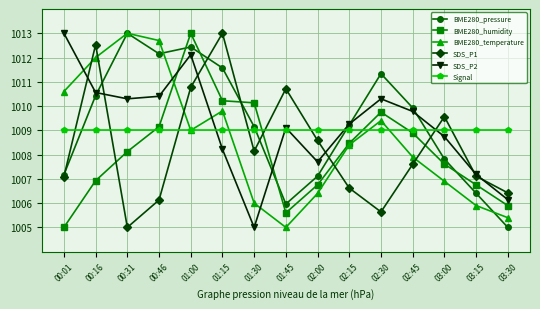

What is the label of the 10th point from the right?

01:15